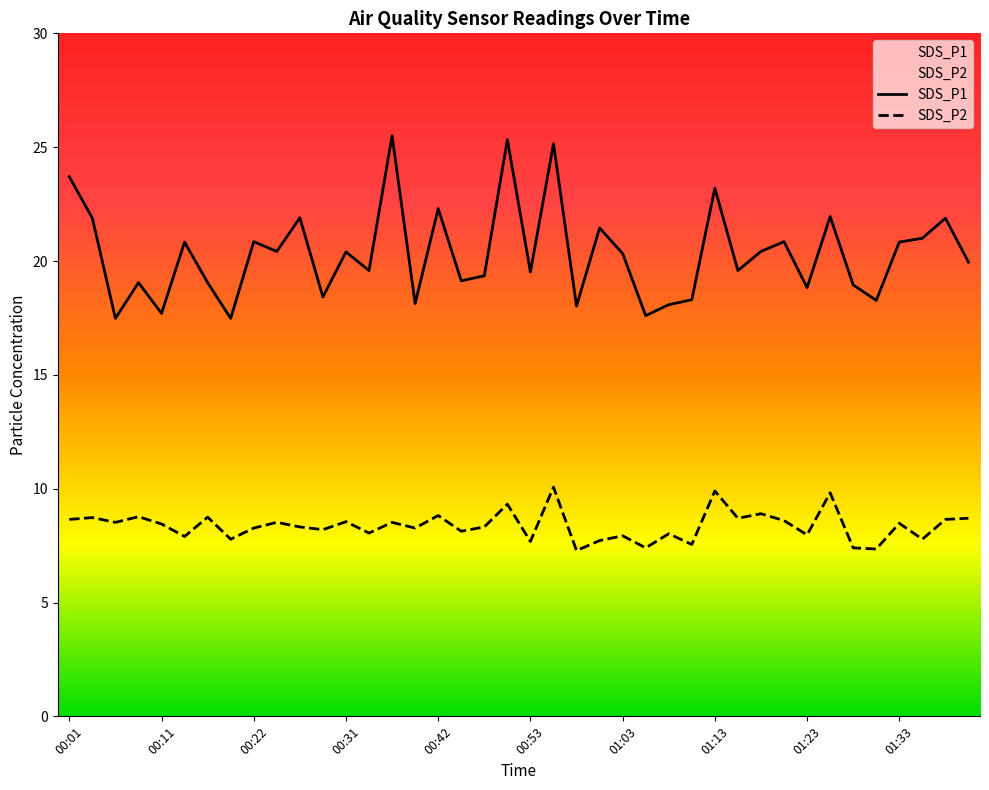

Reading left to right, transcribe all the data shown in this chart.

SDS_P1: 00:01=23.7	00:04=21.9	00:06=17.5	00:09=19.1	00:11=17.7	00:14=20.8	00:17=19.1	00:19=17.5	00:22=20.9	00:24=20.4	00:27=21.9	00:29=18.4	00:31=20.4	00:34=19.6	00:37=25.5	00:39=18.1	00:42=22.3	00:44=19.1	00:47=19.4	00:50=25.3	00:53=19.5	00:55=25.1	00:58=18.0	01:00=21.4	01:03=20.3	01:05=17.6	01:08=18.1	01:10=18.3	01:13=23.2	01:16=19.6	01:18=20.4	01:20=20.9	01:23=18.8	01:25=21.9	01:28=18.9	01:31=18.3	01:33=20.8	01:36=21.0	01:39=21.9	01:41=19.9
SDS_P2: 00:01=8.7	00:04=8.7	00:06=8.5	00:09=8.8	00:11=8.4	00:14=7.9	00:17=8.8	00:19=7.8	00:22=8.3	00:24=8.5	00:27=8.3	00:29=8.2	00:31=8.6	00:34=8.1	00:37=8.5	00:39=8.3	00:42=8.8	00:44=8.1	00:47=8.3	00:50=9.3	00:53=7.7	00:55=10.1	00:58=7.3	01:00=7.7	01:03=7.9	01:05=7.4	01:08=8.0	01:10=7.5	01:13=9.9	01:16=8.7	01:18=8.9	01:20=8.6	01:23=8.0	01:25=9.8	01:28=7.4	01:31=7.3	01:33=8.5	01:36=7.8	01:39=8.7	01:41=8.7